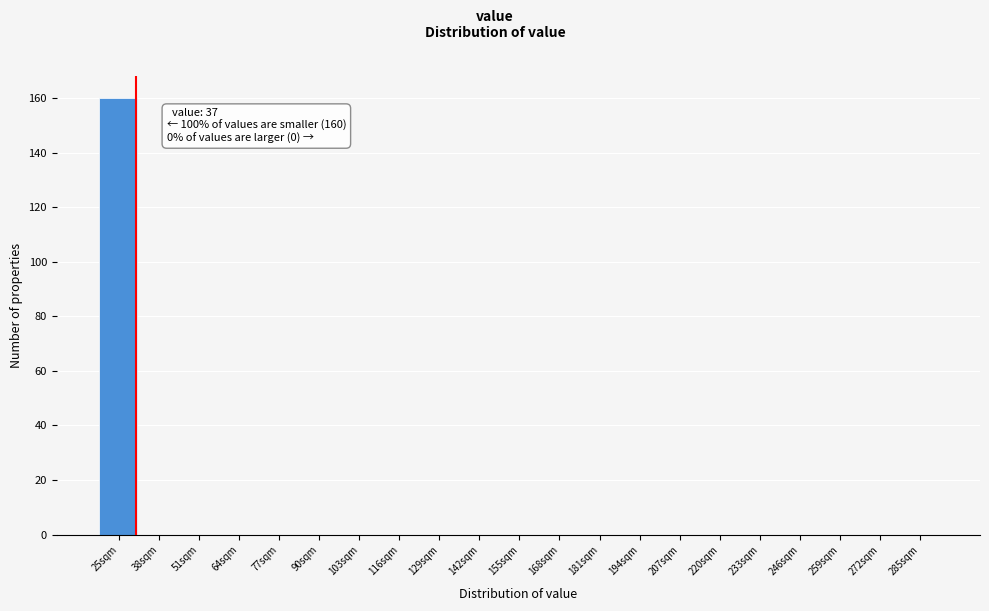

Reading left to right, what are all the values shown in this chart?

25sqm=160	38sqm=0	51sqm=0	64sqm=0	77sqm=0	90sqm=0	103sqm=0	116sqm=0	129sqm=0	142sqm=0	155sqm=0	168sqm=0	181sqm=0	194sqm=0	207sqm=0	220sqm=0	233sqm=0	246sqm=0	259sqm=0	272sqm=0	285sqm=0